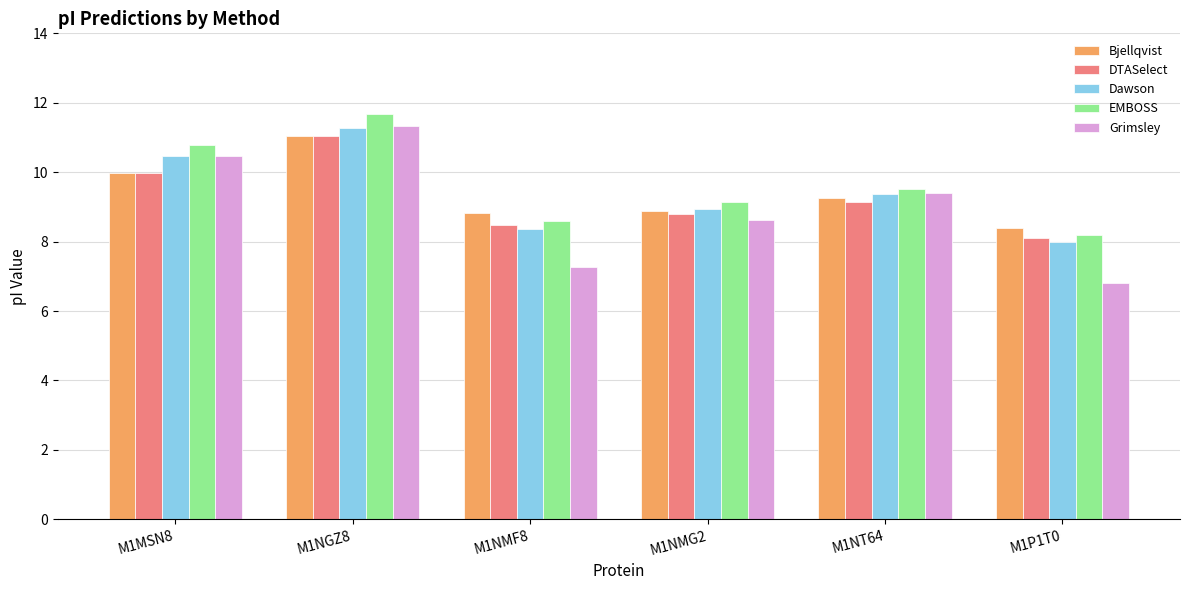

What are all the series names shown in the legend?

Bjellqvist, DTASelect, Dawson, EMBOSS, Grimsley